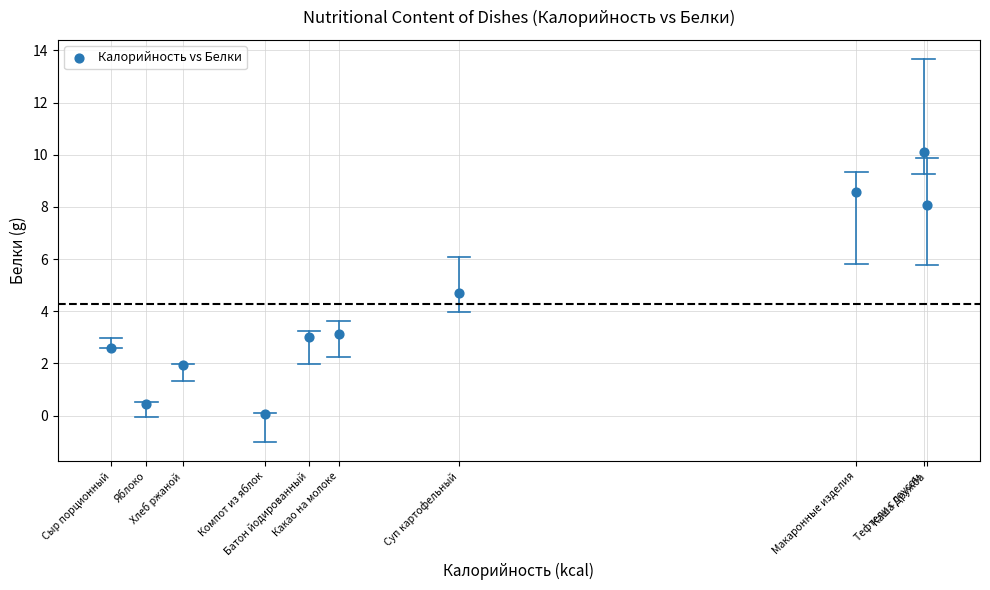

What Y value in the scatter plot is closest to 5?

4.7